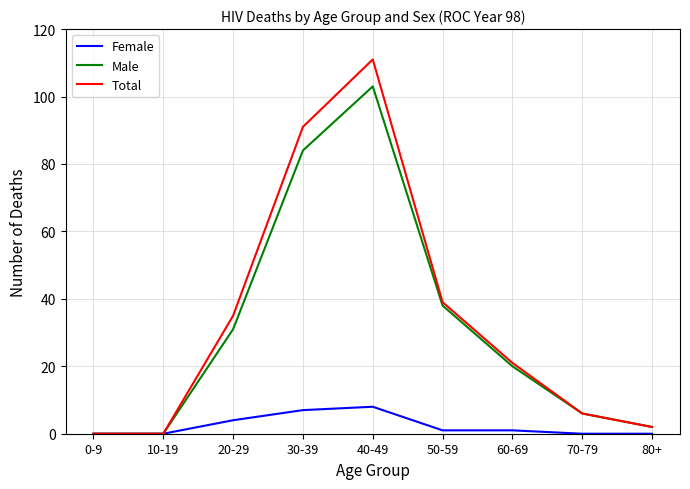

Where is Female nearest to the value 4?

20-29